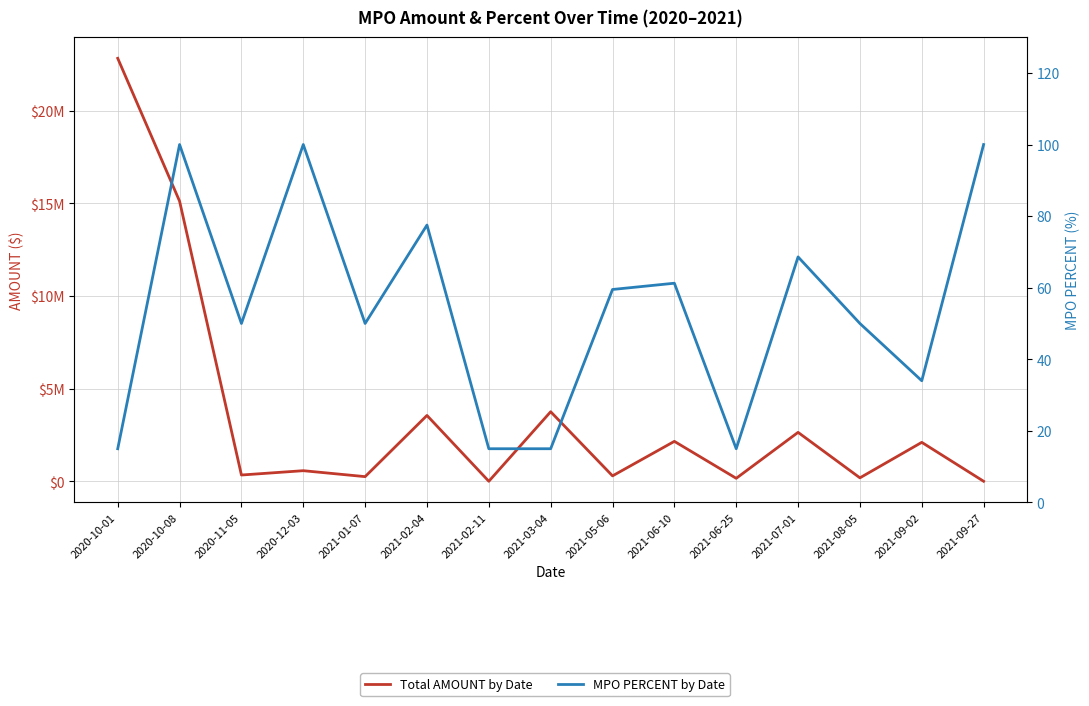

Reading right to left, list all the values displayed in this chart.

Total AMOUNT by Date: 90.0	2100000.0	185216.7	2638584.1	159804.0	2153613.5	291303.4	3751777.0	0.0	3551888.5	250000.0	571000.0	337500.0	15111000.0	22819500.0
MPO PERCENT by Date: 100.0	34.0	50.0	68.6	15.0	61.2	59.5	15.0	15.0	77.5	50.0	100.0	50.0	100.0	15.0